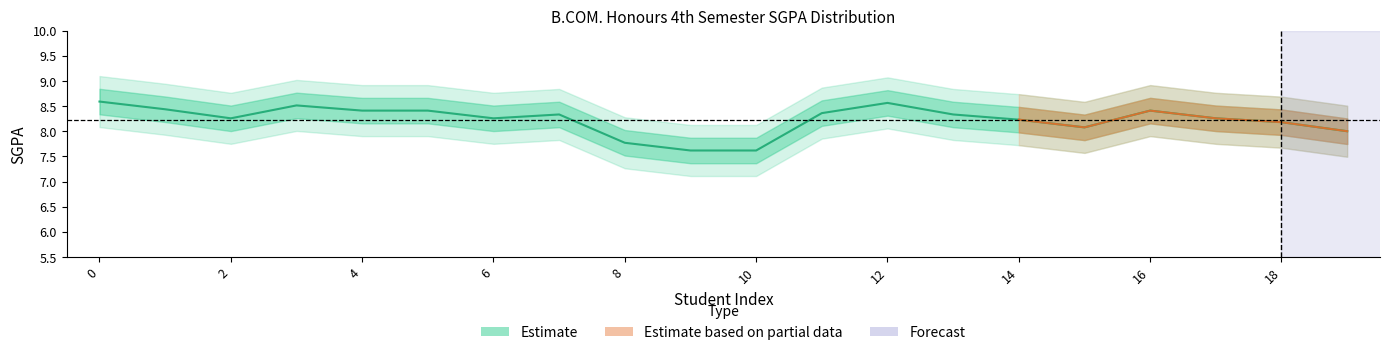

Does the chart display data point markers on the line(s)?

No